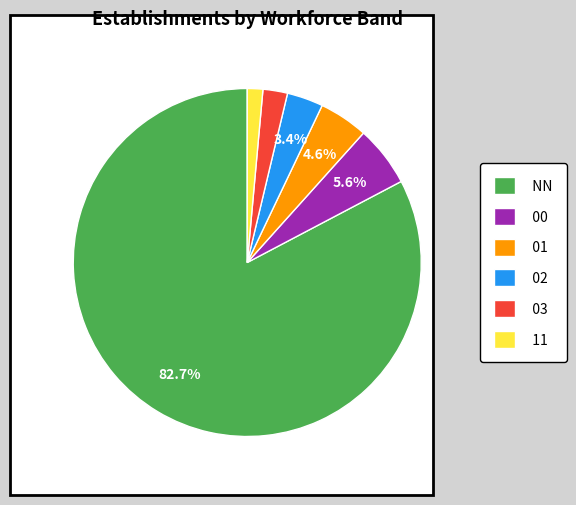

To the nearest percent, what is the combined percentage of 11 and 01?

6%